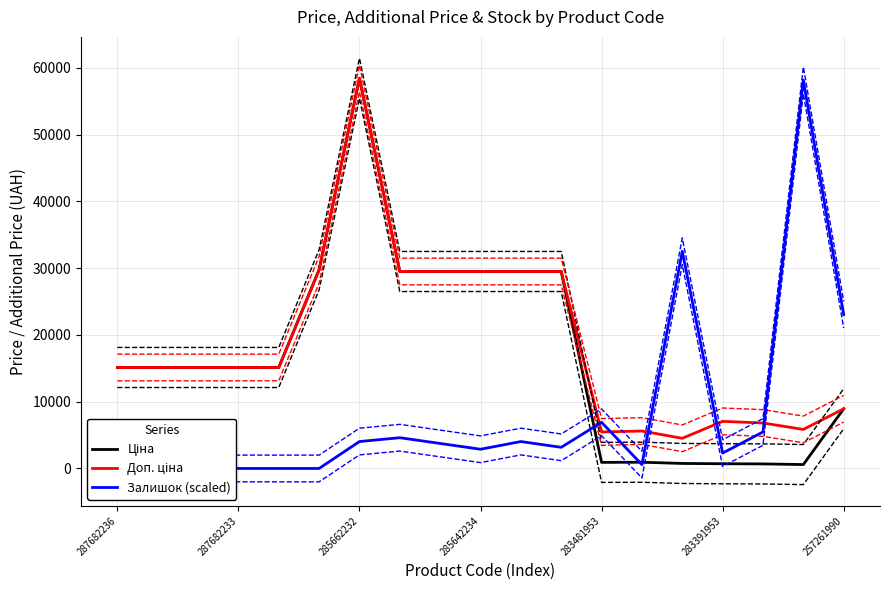

Rank the series at 8 from lowest to highest value.

Залишок (scaled), Ціна, Доп. ціна